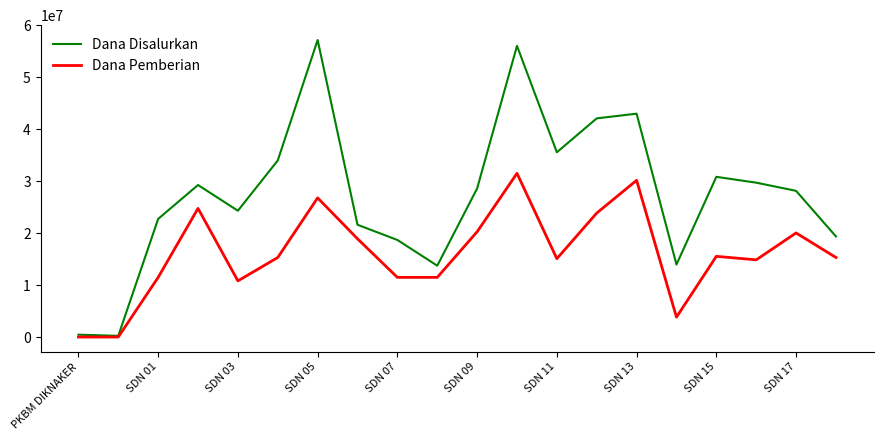

Rank the series by their average value, from lowest to highest.

Dana Pemberian, Dana Disalurkan